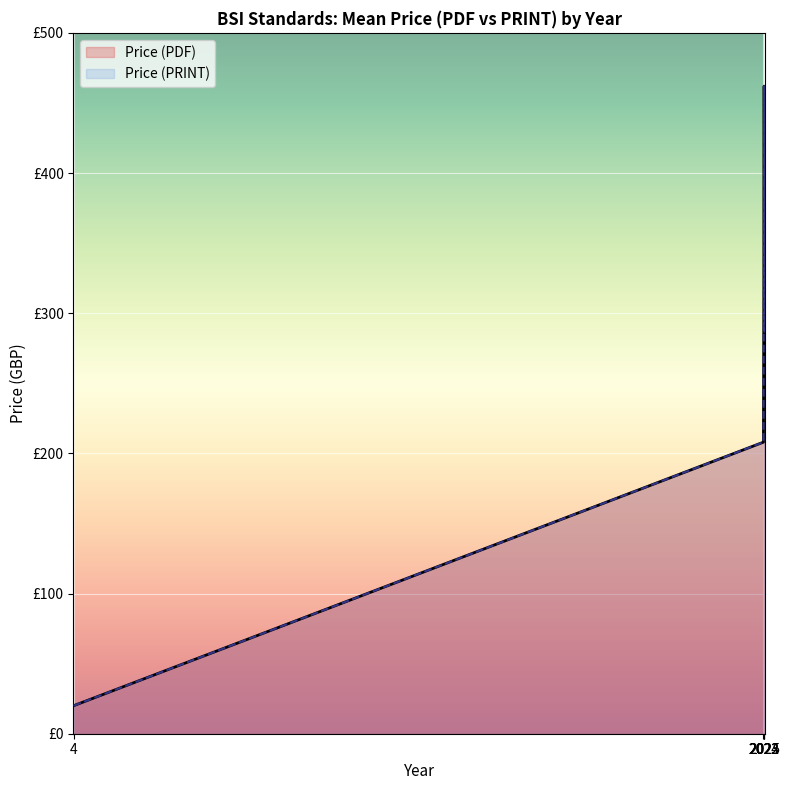

What is the difference between the maximum and minimum values in the Price (PDF) series?

442